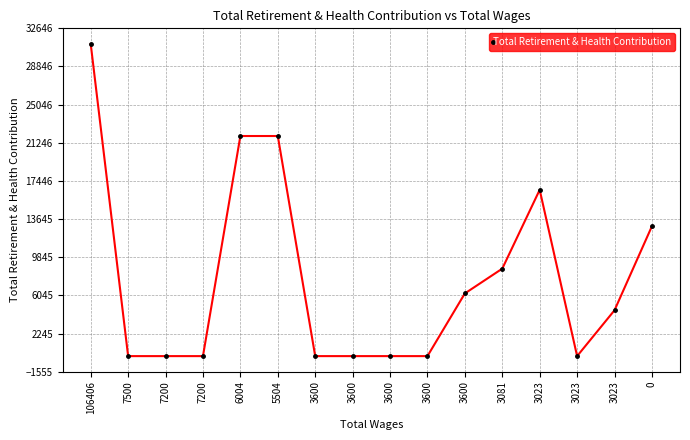

What is the sum of all values?

123958